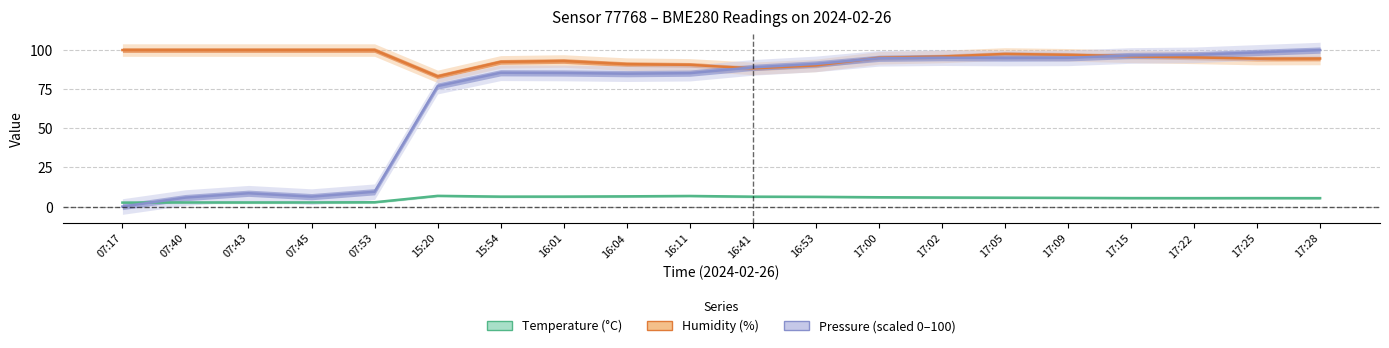

What is the difference between the highest and lowest values at 16:11?

83.8